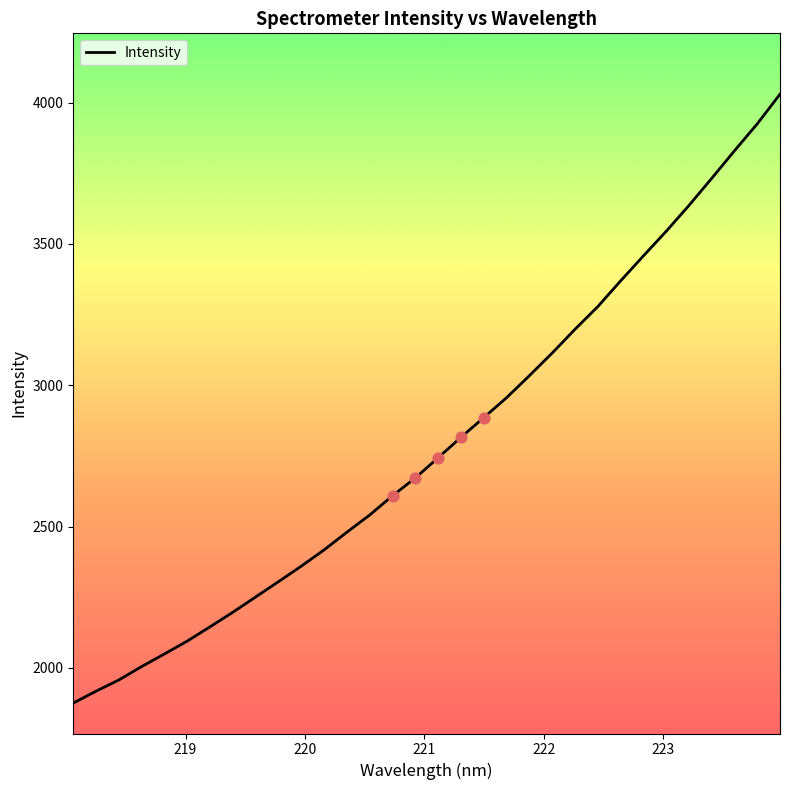

What is the difference between the maximum and minimum values?

2154.3